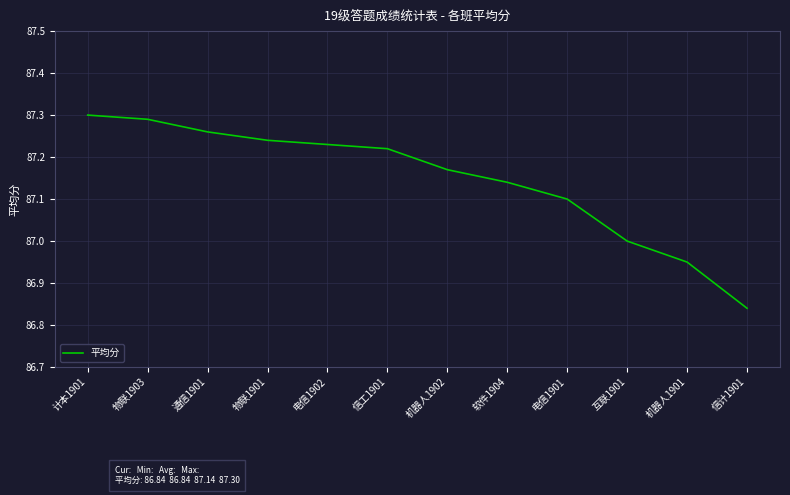

List the labels in order of value, smallest first.

信计1901, 机器人1901, 互联1901, 电信1901, 软件1904, 机器人1902, 信工1901, 电信1902, 物联1901, 通信1901, 物联1903, 计本1901